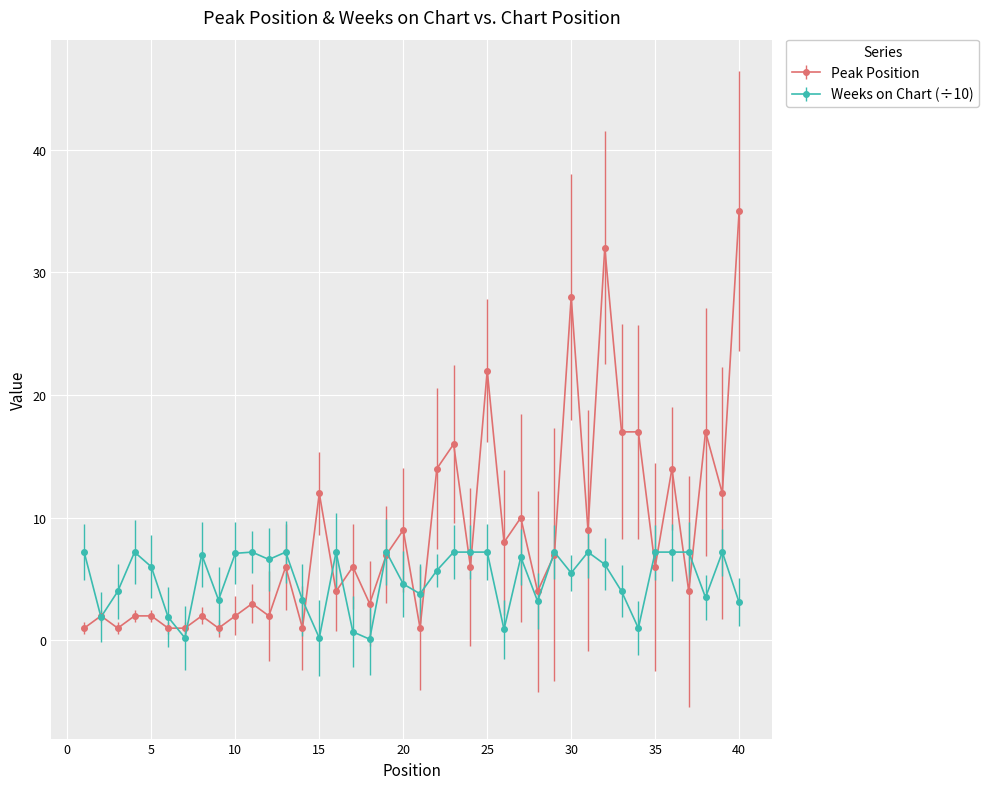

Which series has the largest total across all categories?

Peak Position